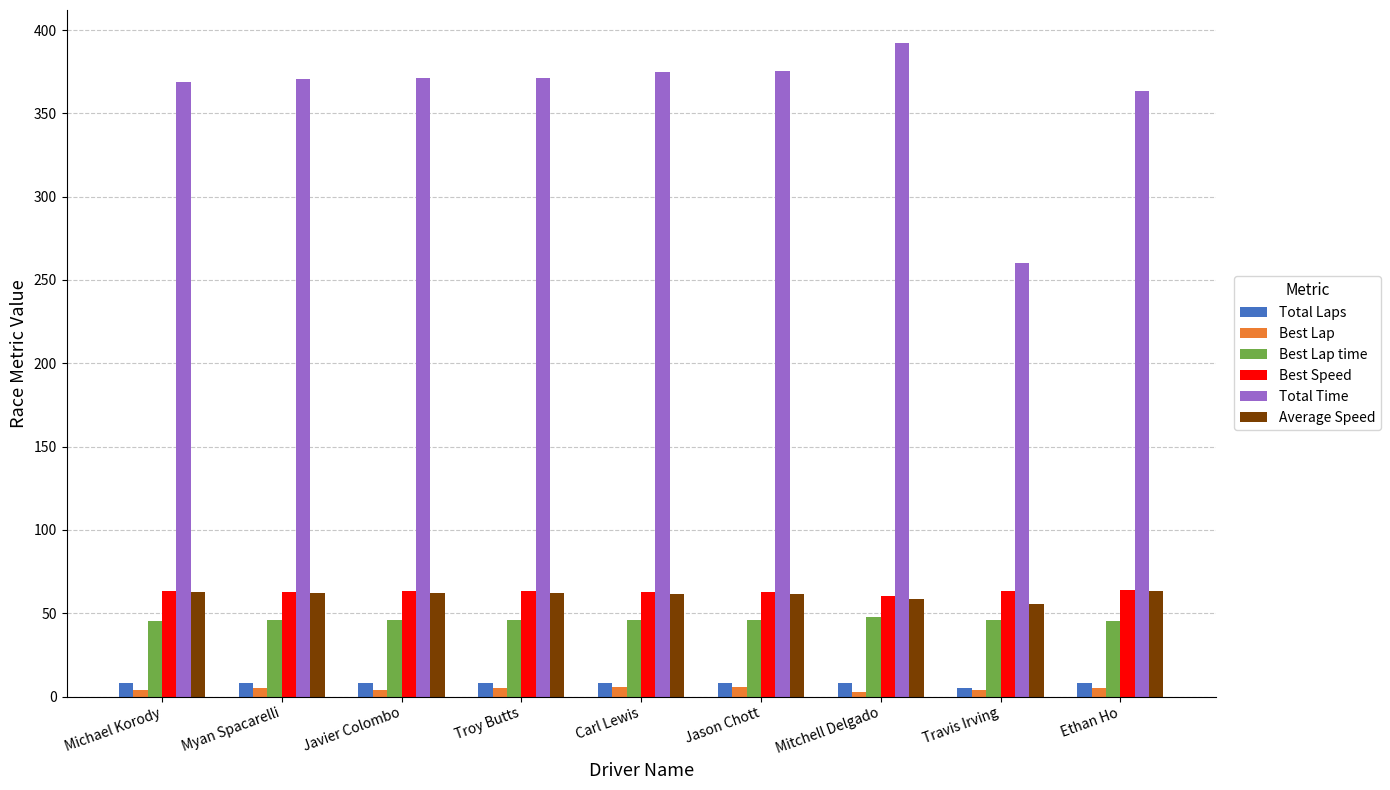

What is the sum of all Best Speed values?

564.5